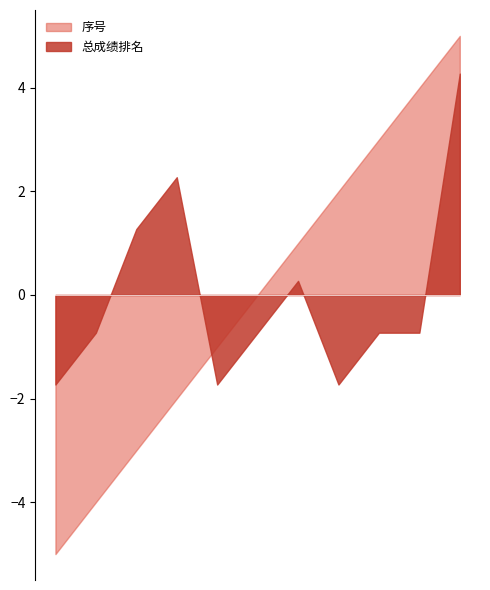

Which series has the largest range (max minus min)?

序号